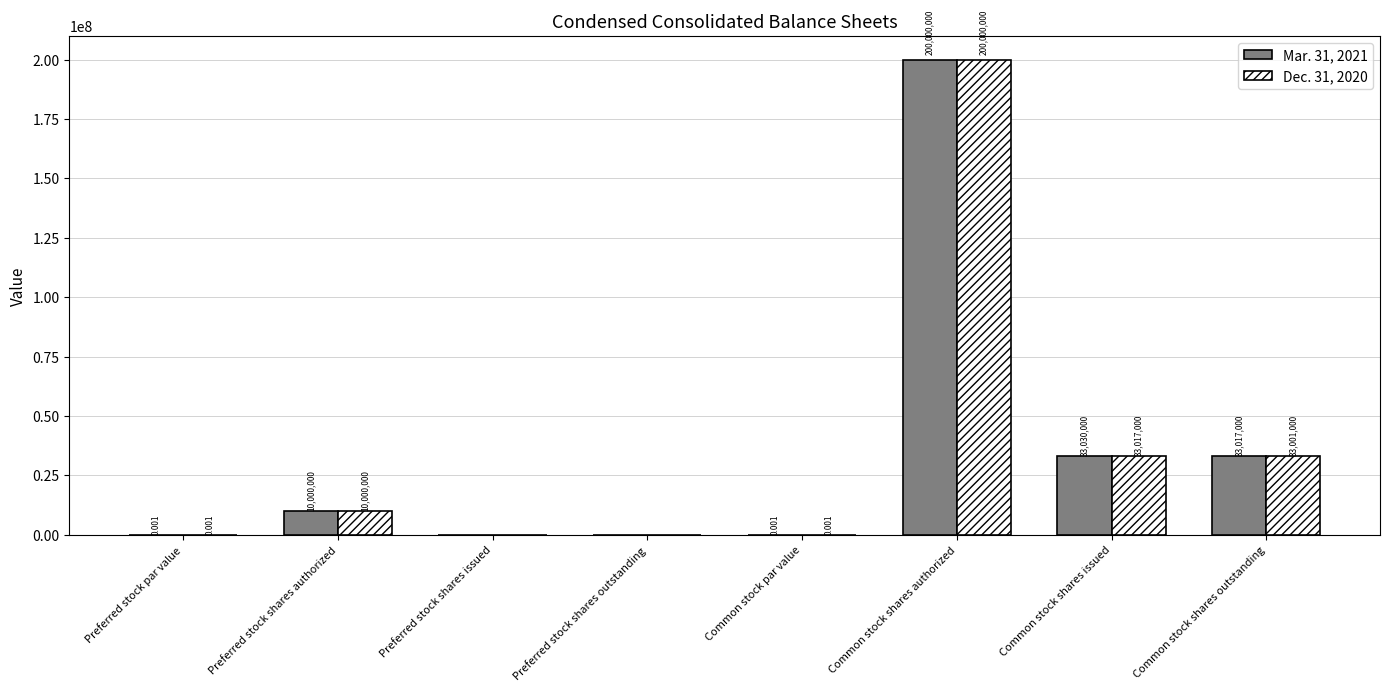

At which label is Mar. 31, 2021 closest to 100000000?

Common stock shares issued